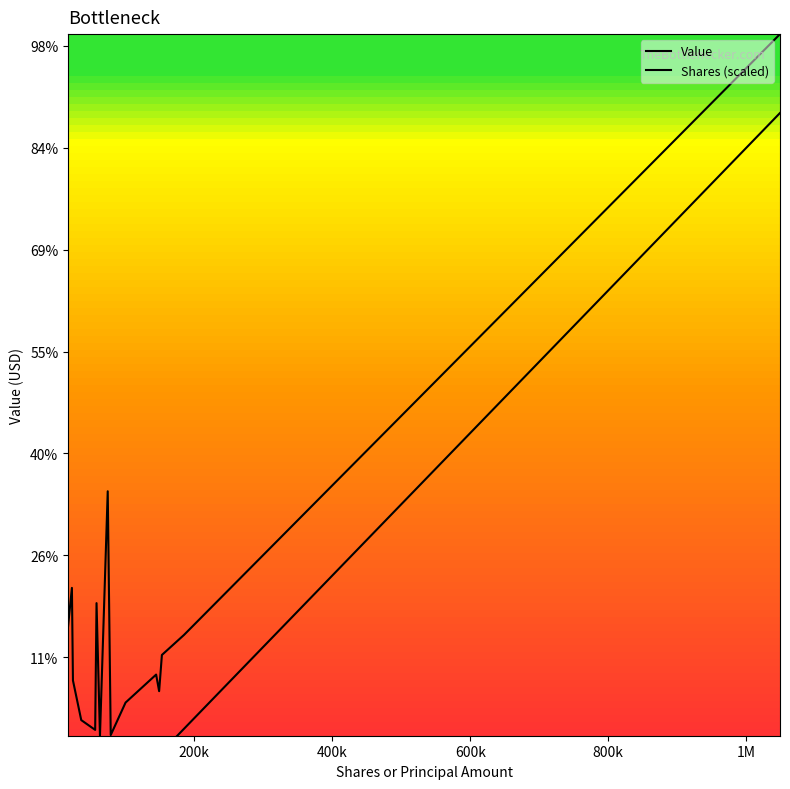

In Value, how many points are higher than both neighbors (excluding endpoints)?

4